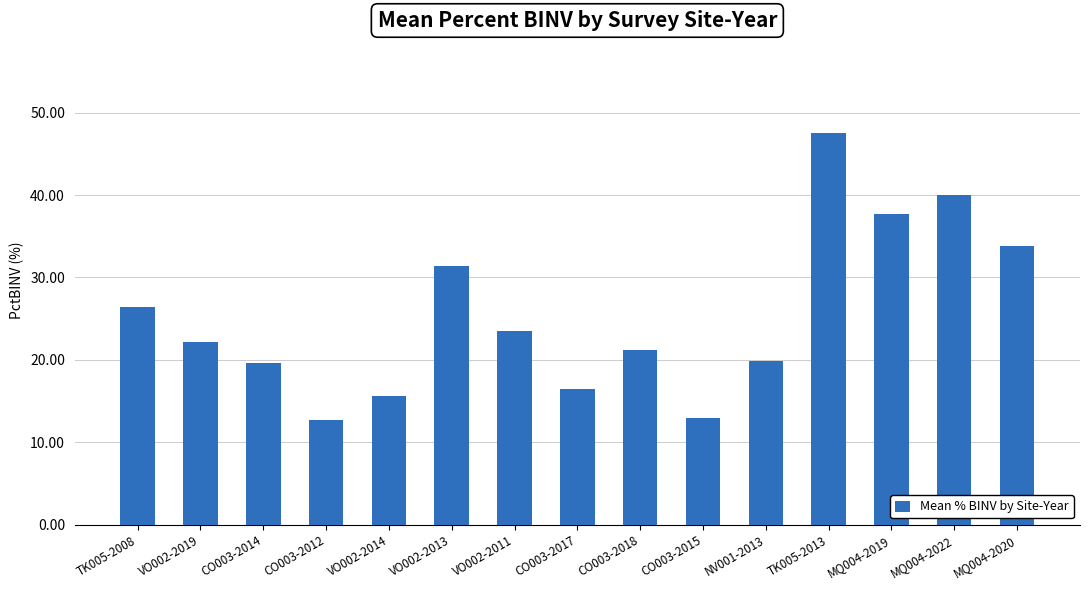

Approximately how many times larger is the value at VO002-2013 compared to VO002-2011?

1.3